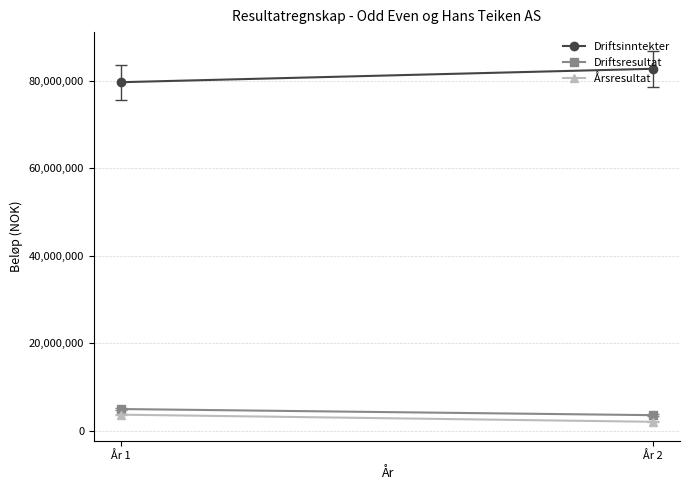

Rank the series at År 1 from lowest to highest value.

Årsresultat, Driftsresultat, Driftsinntekter